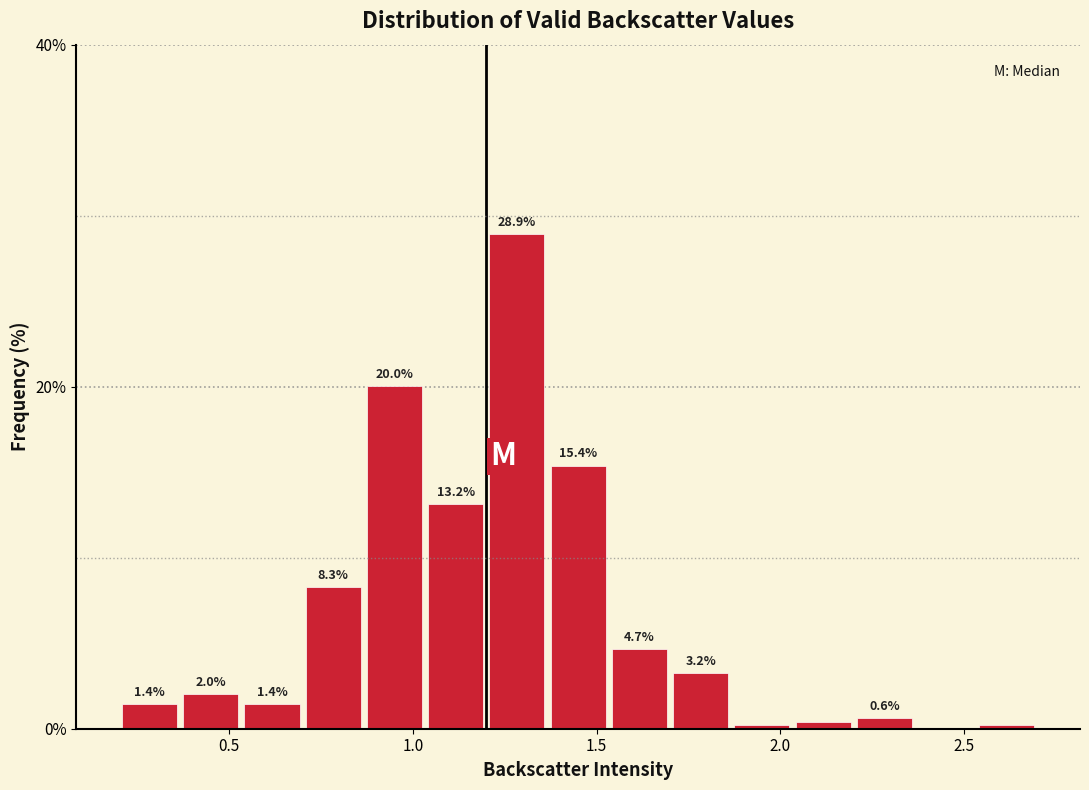

Read against the x-axis, roughly where is the centre of the tallest bar?

1.30